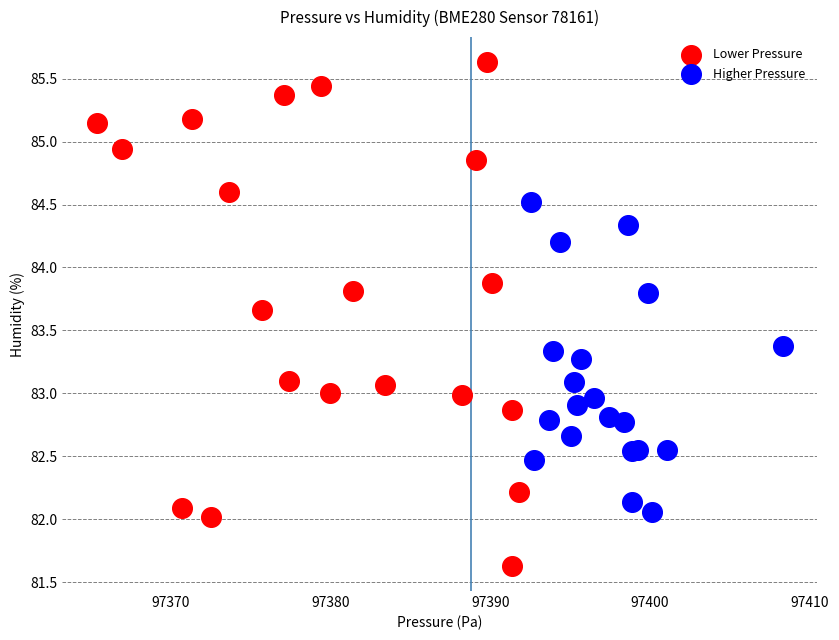

Which series reaches the maximum Y coordinate?

Lower Pressure